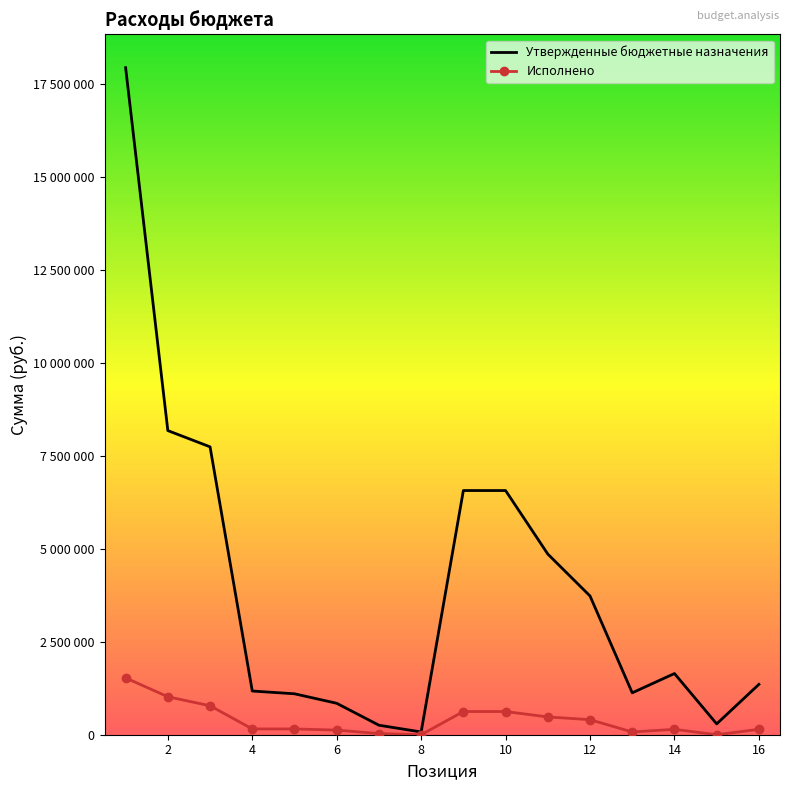

What are all the series names shown in the legend?

Утвержденные бюджетные назначения, Исполнено